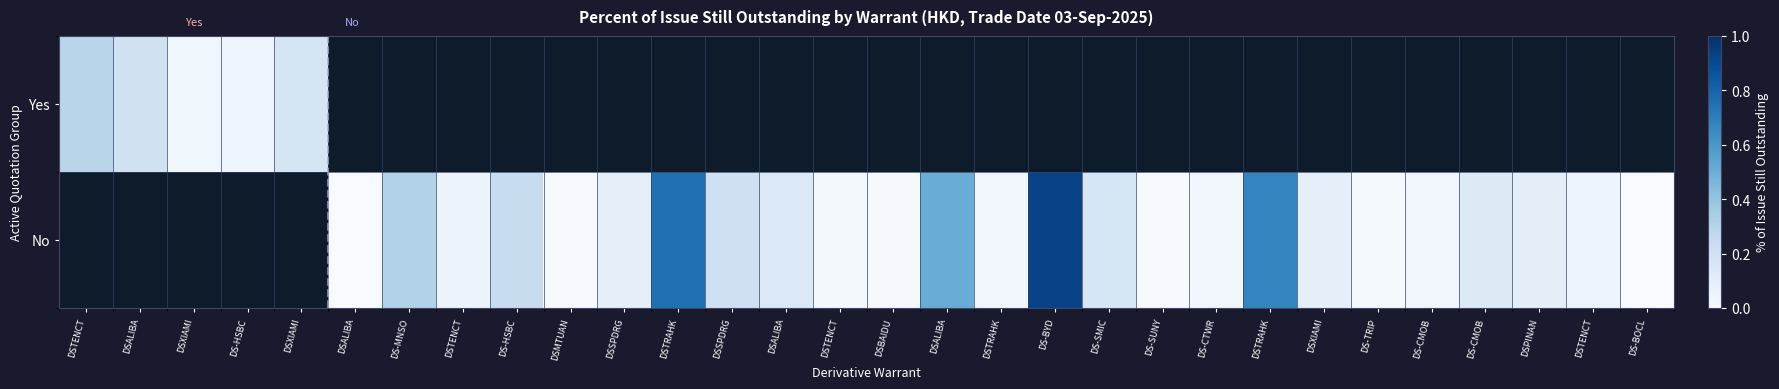

List the series in order of their overall mean, highest first.

Yes, No